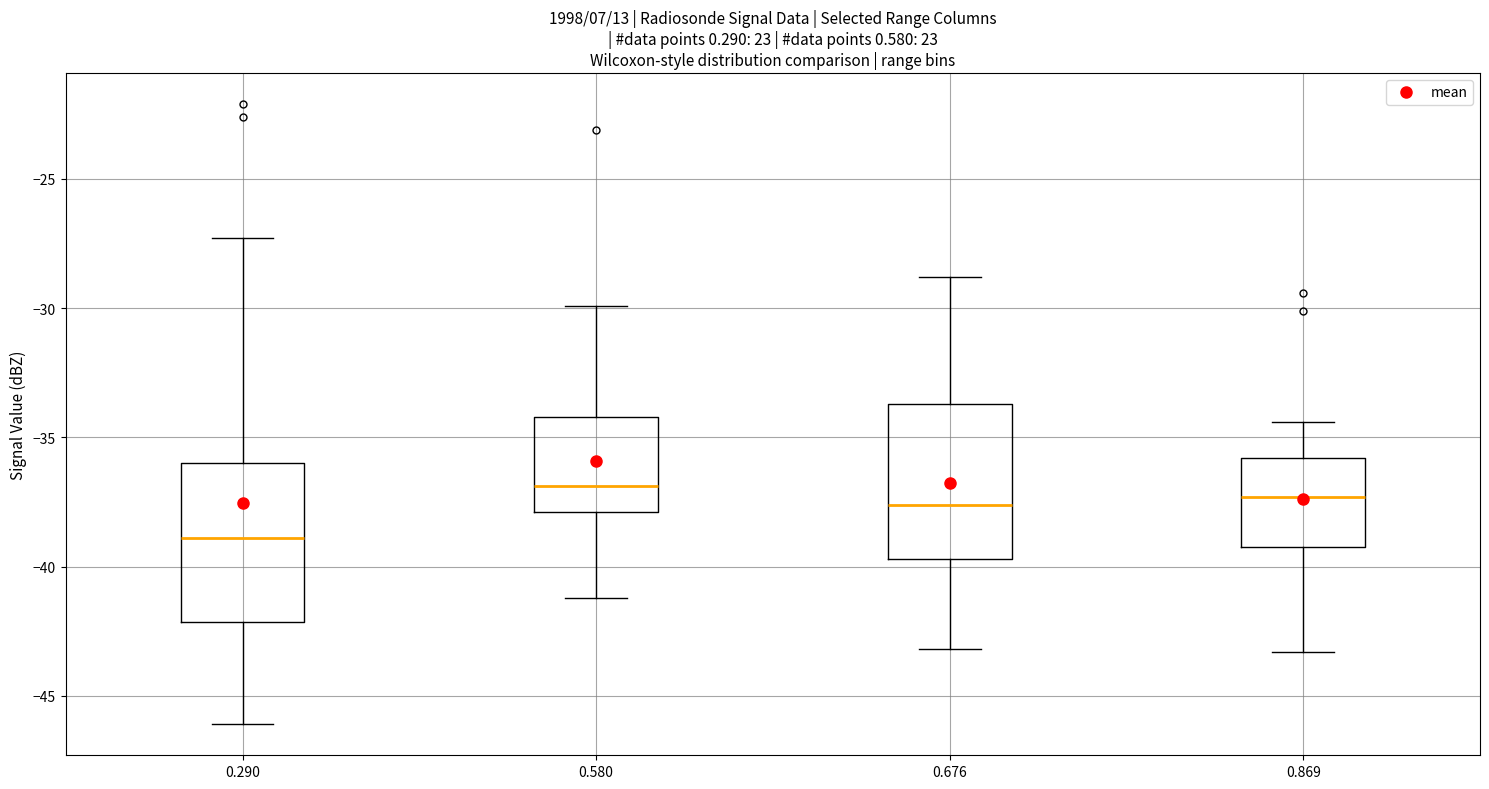

Reading left to right, read every box against the y-axis: the position of its median line, the range the box covers, and the ends of its whiskers. The values are not printed on the chart, so give them approximately, as read against the axis.

0.290: median -39.0, box -42.0 to -36.0, whiskers -46.0 to -27.5
0.580: median -37.0, box -38.0 to -34.0, whiskers -41.0 to -30.0
0.676: median -37.5, box -39.5 to -33.5, whiskers -43.0 to -29.0
0.869: median -37.5, box -39.0 to -36.0, whiskers -43.5 to -34.5